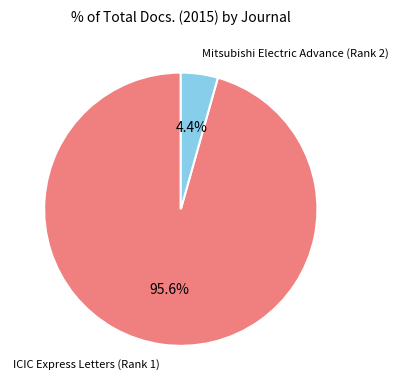

How many slices are in this pie chart?

2